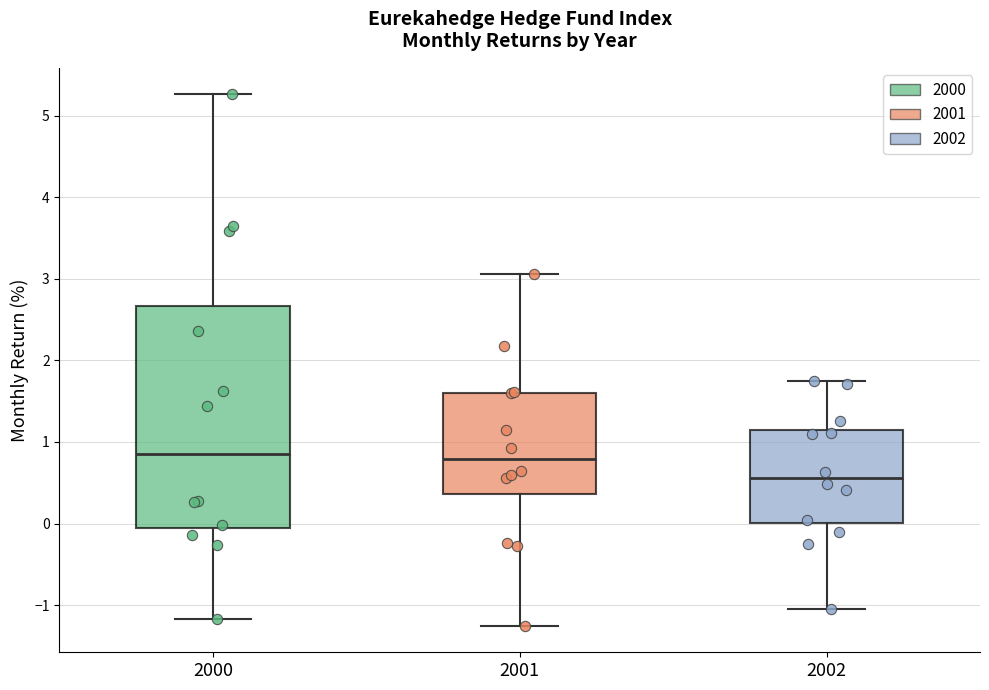

Reading left to right, transcribe this box plot: for each box, give where its median line is, the range the box spans, and where its two whiskers end, as read against the y-axis. The values are not printed on the chart, so give them approximately, as read against the axis.

2000: median 0.9, box -0.1 to 2.7, whiskers -1.2 to 5.3
2001: median 0.8, box 0.4 to 1.6, whiskers -1.3 to 3.1
2002: median 0.6, box 0.0 to 1.1, whiskers -1.1 to 1.7